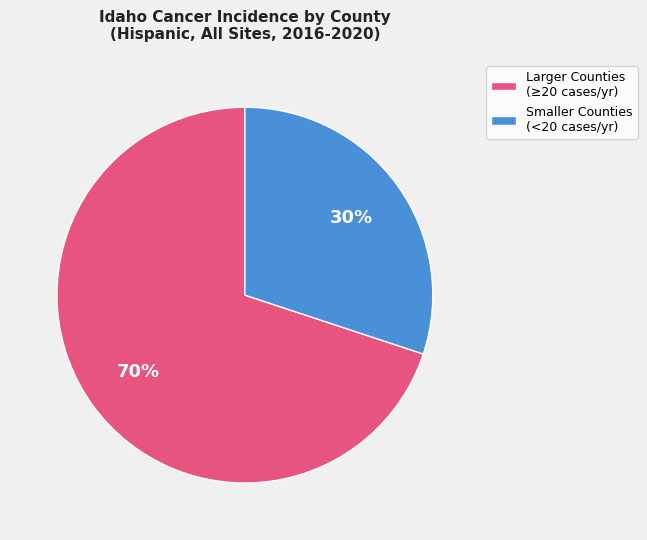

Is there any slice that represents more than half of the pie?

Yes